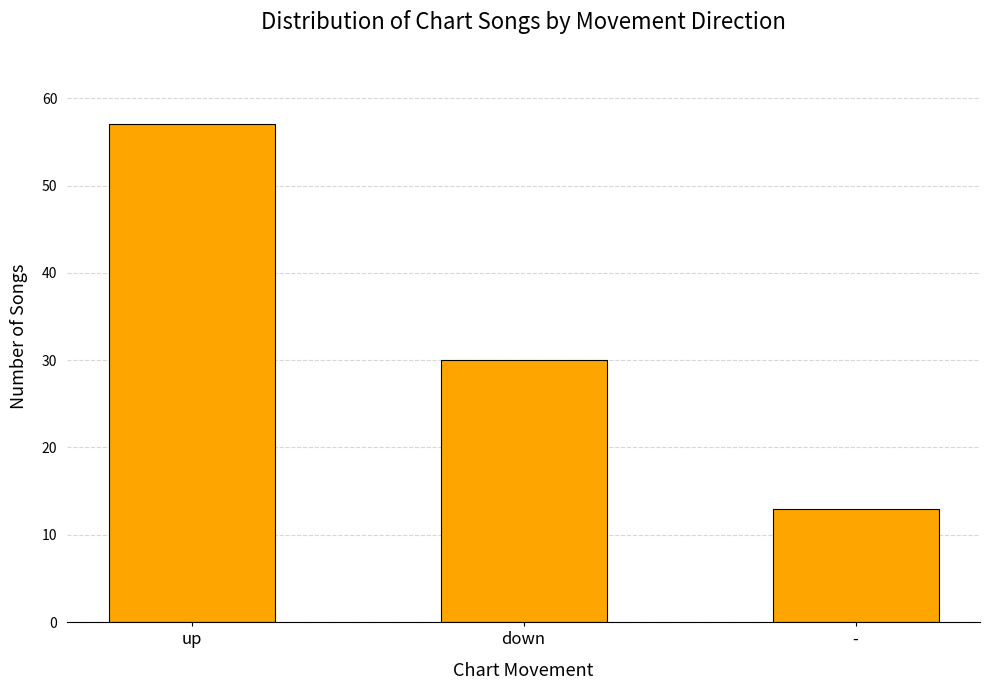

Count the values in the range 13 to 57.

3